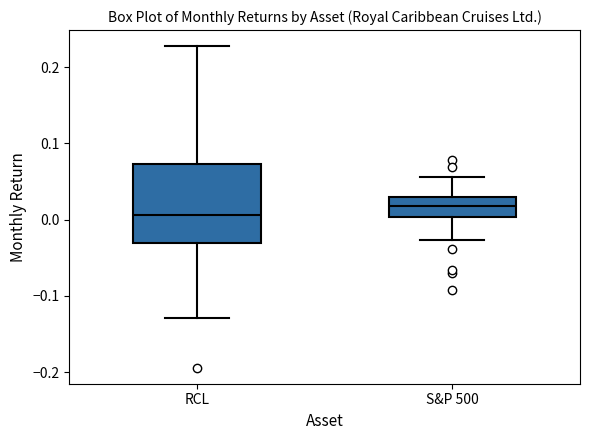

Where does the lower whisker of the box for RCL end on the y-axis? The values are not printed on the chart, so give them approximately, as read against the axis.

-0.13